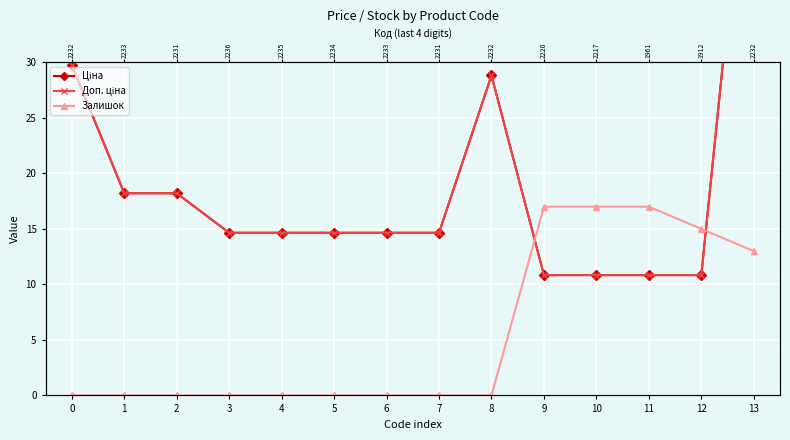

Rank the series at 2 from highest to lowest value.

Ціна, Доп. ціна, Залишок